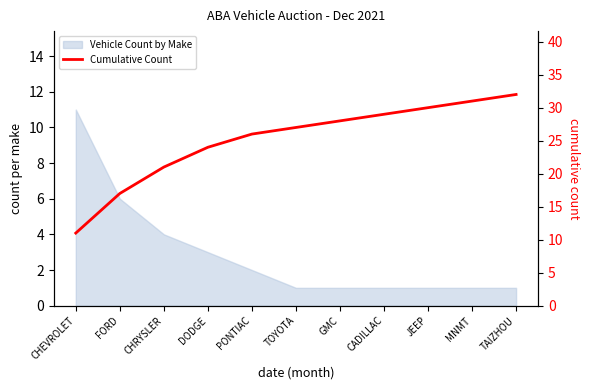

What is the label of the 5th point from the left?

PONTIAC